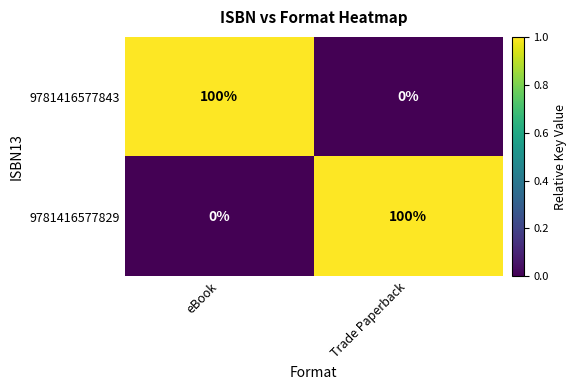

What is the difference between the 9781416577829 values at Trade Paperback and eBook?

100